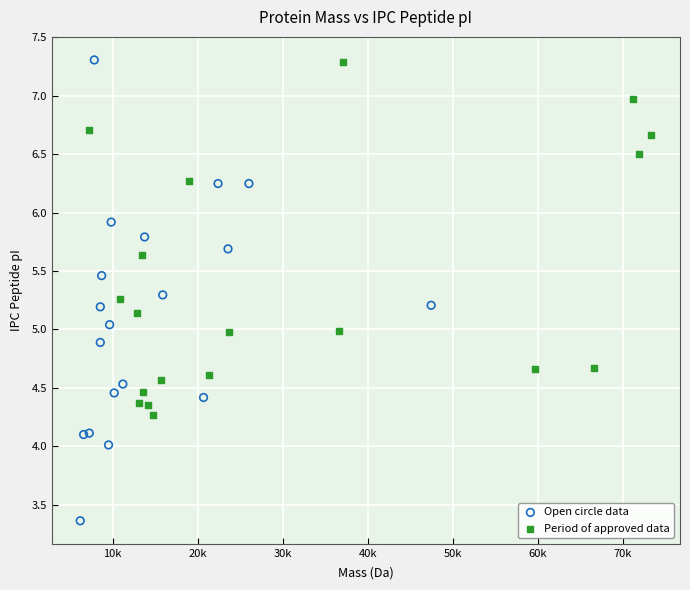

Which series reaches the minimum Y coordinate?

Open circle data